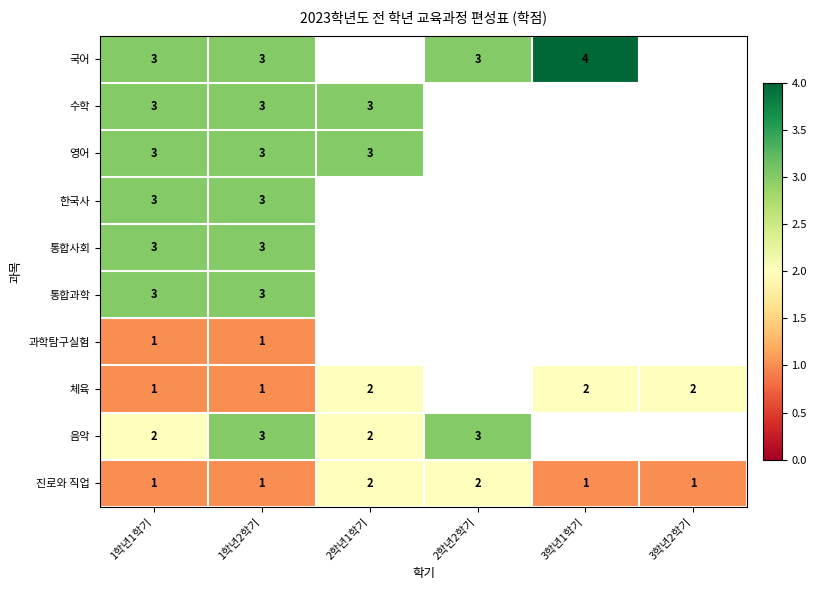

What is the sum of the 국어 values at 2학년2학기 and 1학년1학기?

6